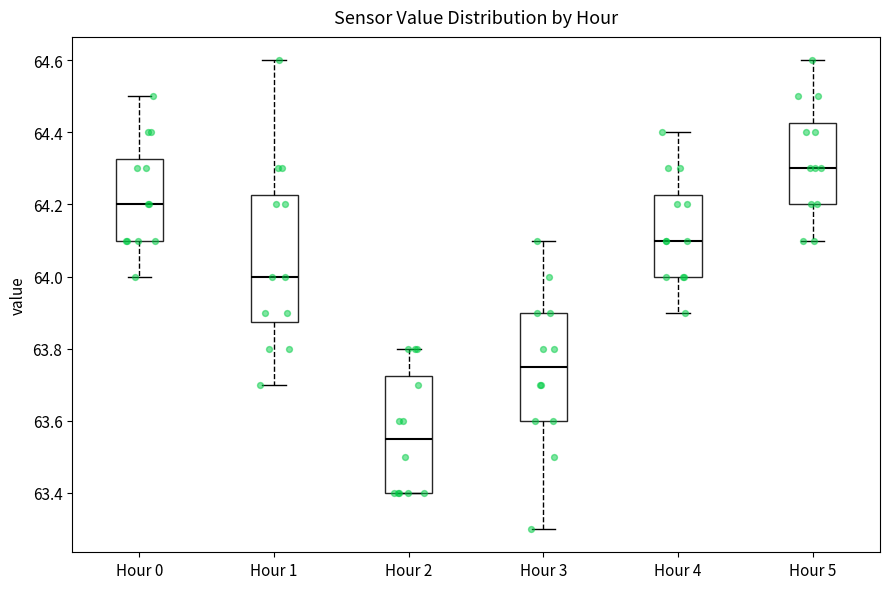

Where does the upper whisker of the box for Hour 2 end on the y-axis? The values are not printed on the chart, so give them approximately, as read against the axis.

63.80